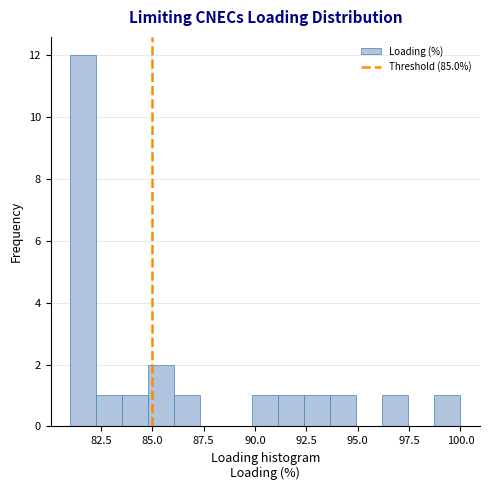

Around what value on the x-axis is the tallest bar? Give the approximate position of its centre, as read against the axis.

81.5